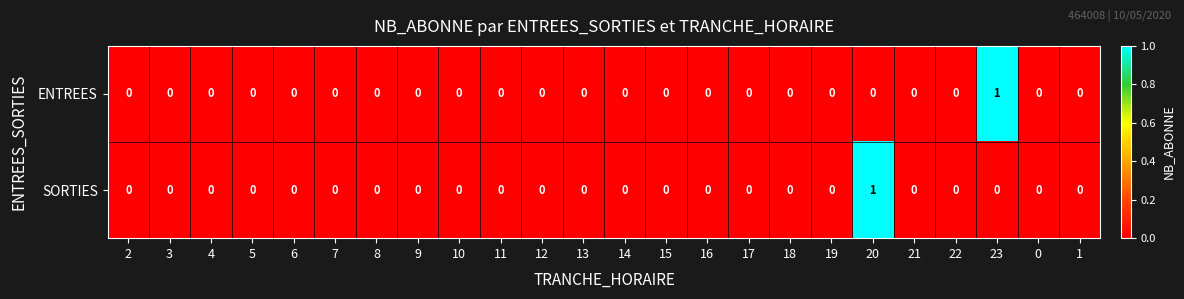

Is it true that SORTIES equals 0 at 17?

True